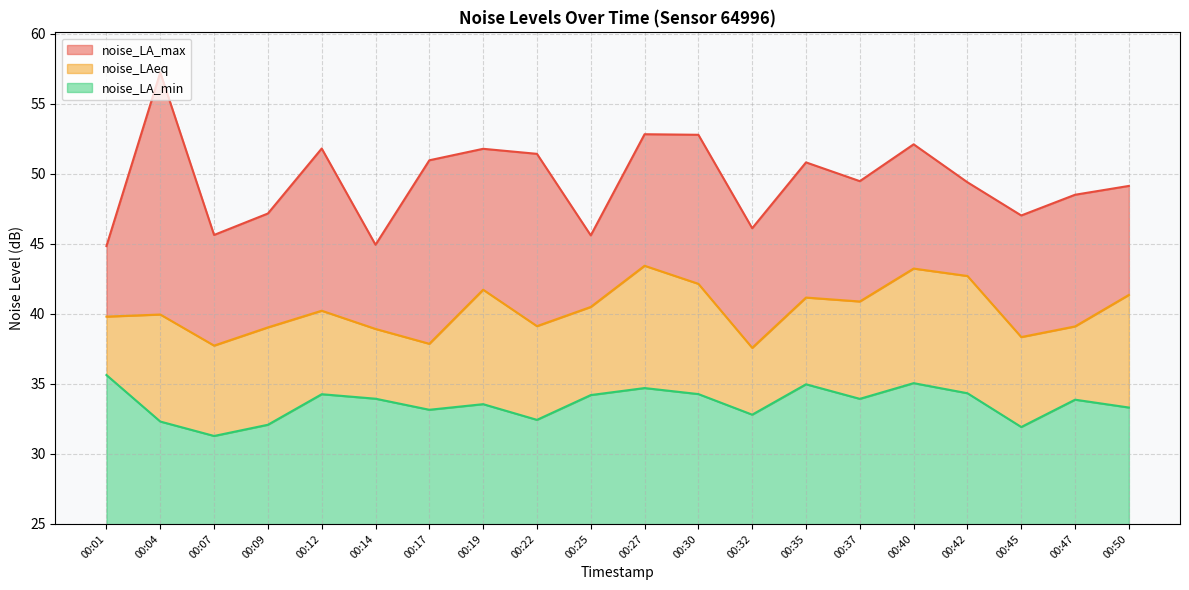

What is the smallest value displayed?

31.3